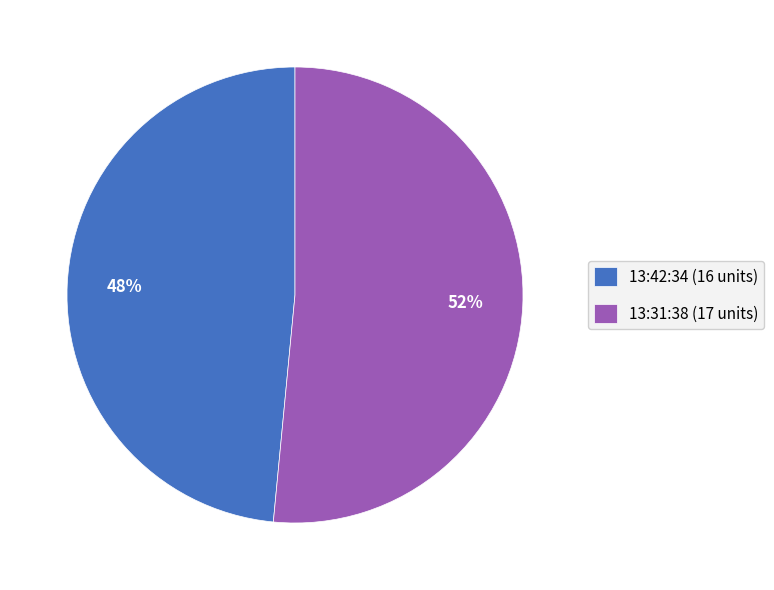

How many slices are in this pie chart?

2